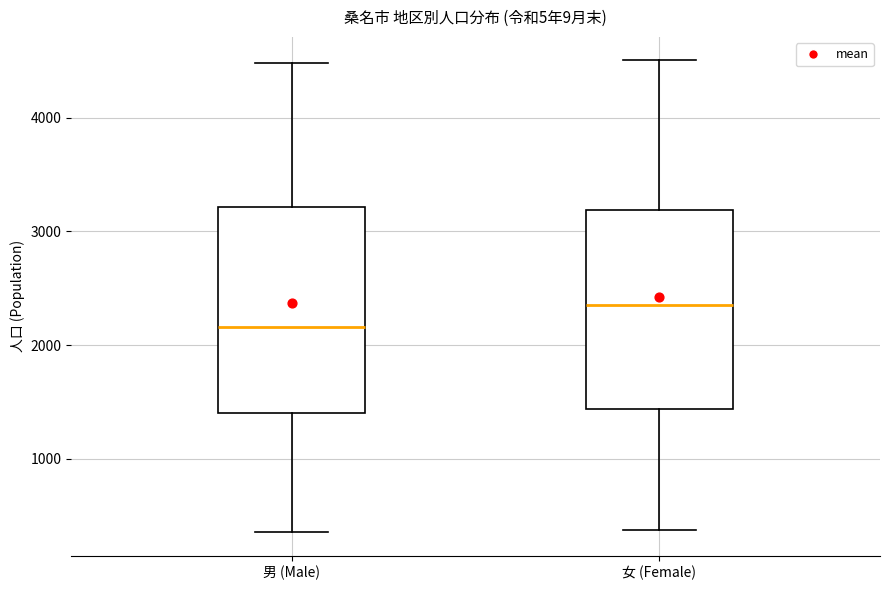

Where is the upper edge of the box for 女 (Female) on the y-axis? The values are not printed on the chart, so give them approximately, as read against the axis.

3200